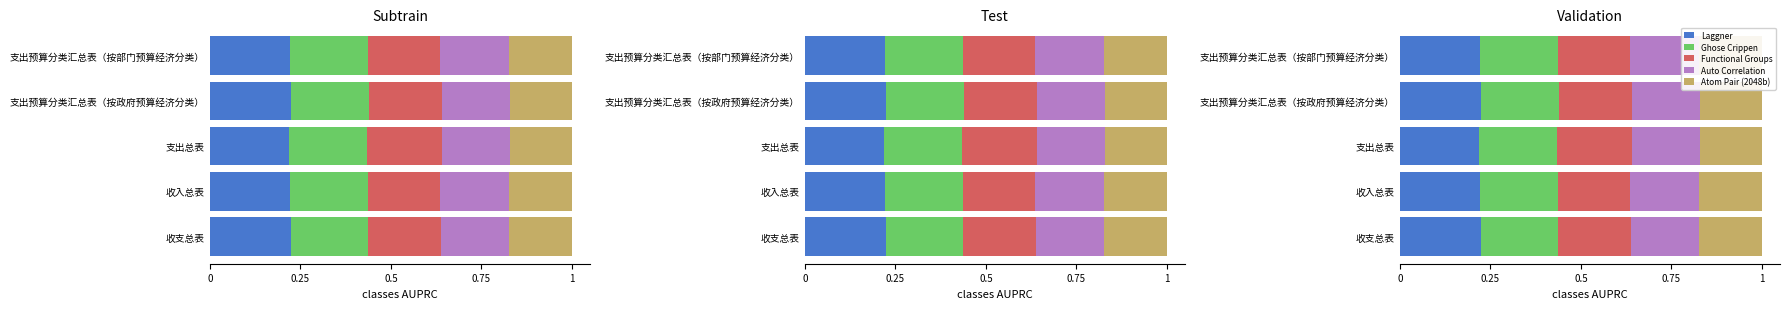

Reading left to right, what are all the values shown in this chart?

Laggner: 0.2	0.2	0.2	0.2	0.2
Ghose Crippen: 0.2	0.2	0.2	0.2	0.2
Functional Groups: 0.2	0.2	0.2	0.2	0.2
Auto Correlation: 0.2	0.2	0.2	0.2	0.2
Atom Pair (2048b): 0.2	0.2	0.2	0.2	0.2